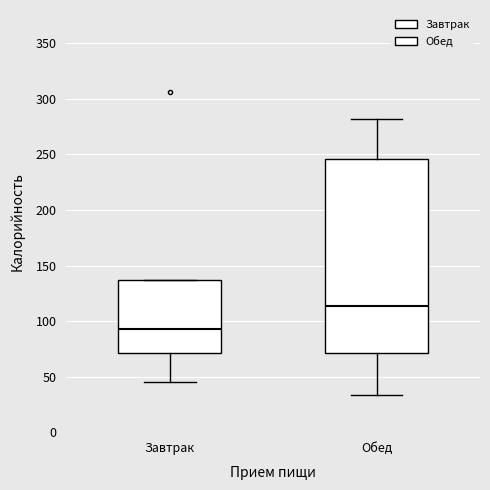

Reading left to right, transcribe this box plot: for each box, give where its median line is, the range the box spans, and where its two whiskers end, as read against the y-axis. The values are not printed on the chart, so give them approximately, as read against the axis.

Завтрак: median 95, box 70 to 135, whiskers 45 to 135
Обед: median 115, box 70 to 245, whiskers 35 to 280